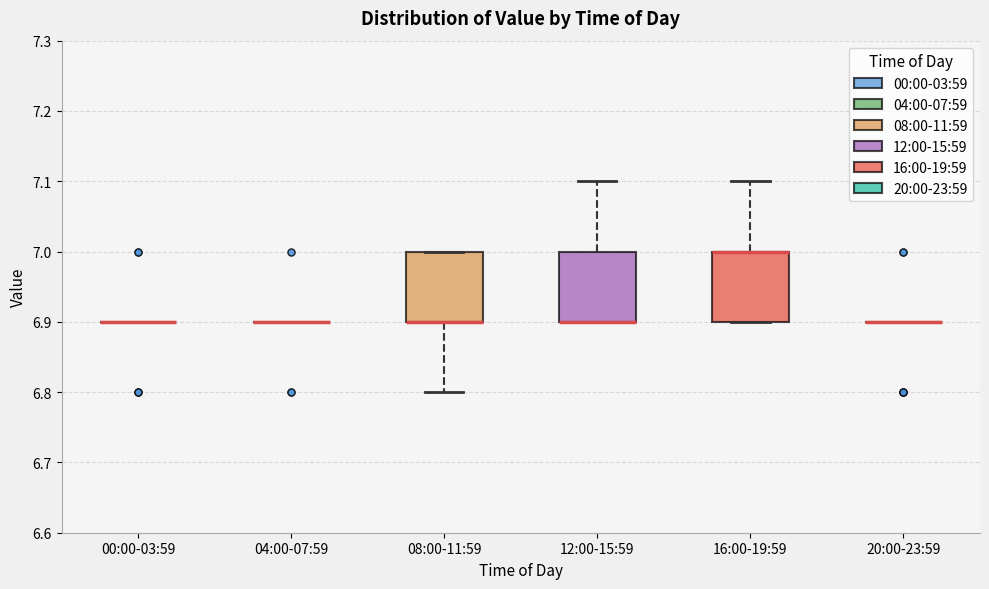

Reading left to right, transcribe this box plot: for each box, give where its median line is, the range the box spans, and where its two whiskers end, as read against the y-axis. The values are not printed on the chart, so give them approximately, as read against the axis.

00:00-03:59: box collapsed to a line at 6.9, whiskers 6.9 to 6.9
04:00-07:59: box collapsed to a line at 6.9, whiskers 6.9 to 6.9
08:00-11:59: median 6.9 (drawn on the box's lower edge), box 6.9 to 7.0, whiskers 6.8 to 7.0
12:00-15:59: median 6.9 (drawn on the box's lower edge), box 6.9 to 7.0, whiskers 6.9 to 7.1
16:00-19:59: median 7.0 (drawn on the box's upper edge), box 6.9 to 7.0, whiskers 6.9 to 7.1
20:00-23:59: box collapsed to a line at 6.9, whiskers 6.9 to 6.9